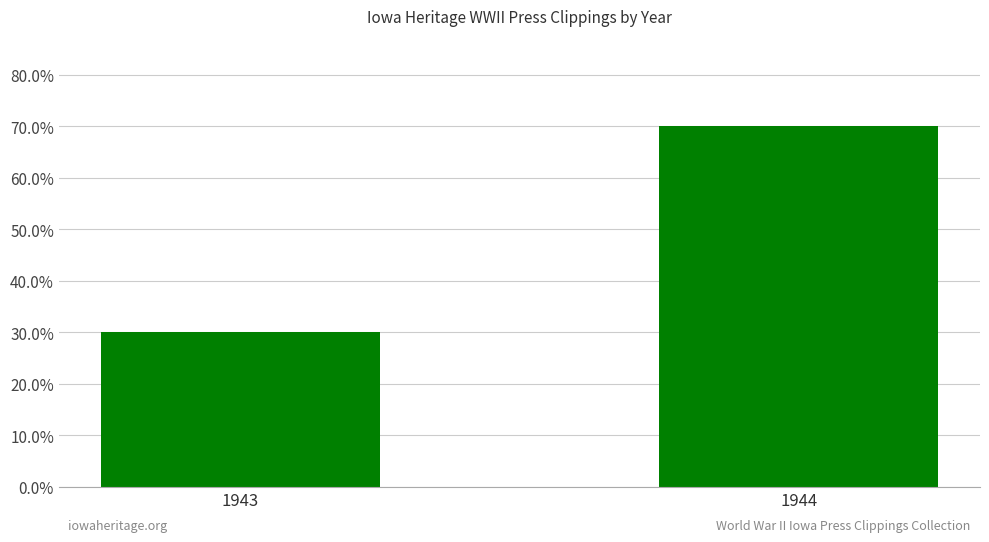

What is the value of the 2nd bar from the left?

0.7